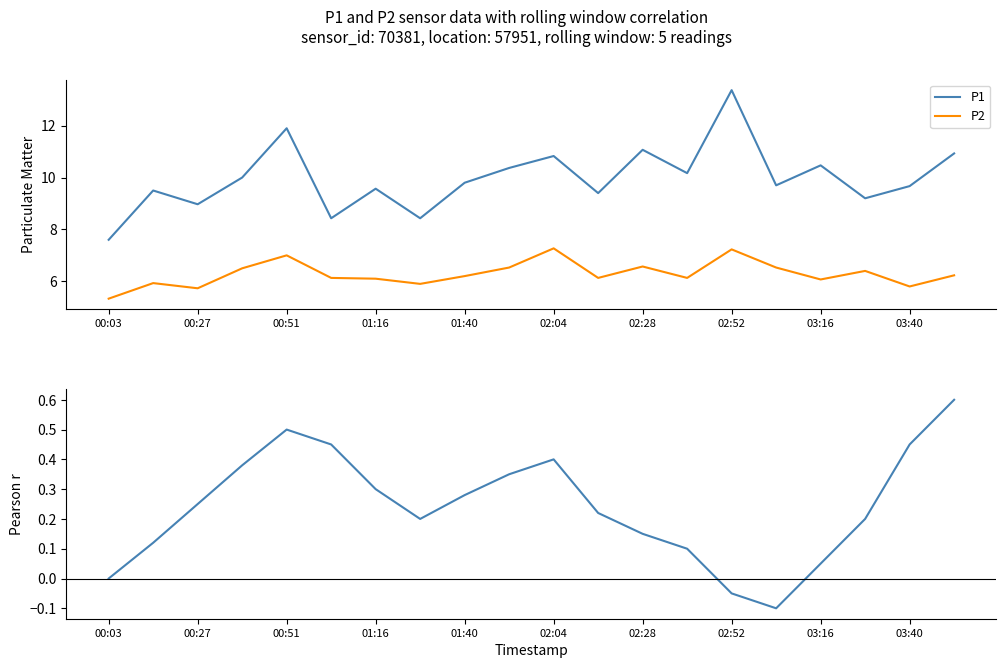

What is the sum of all P1 values?

199.4